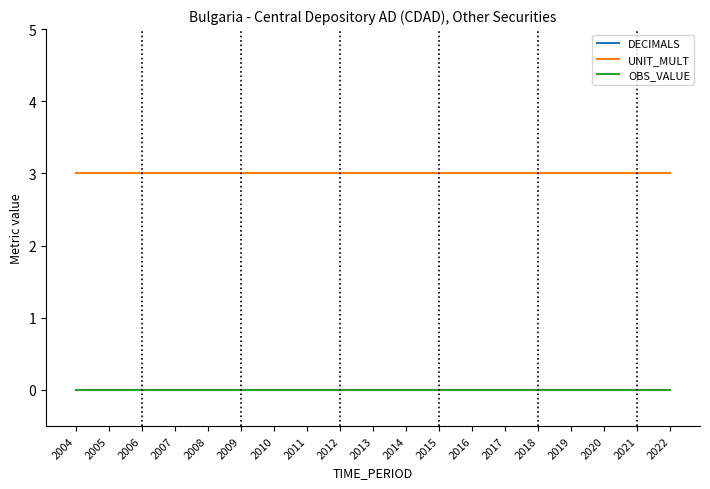

At which label is DECIMALS closest to 0?

2004